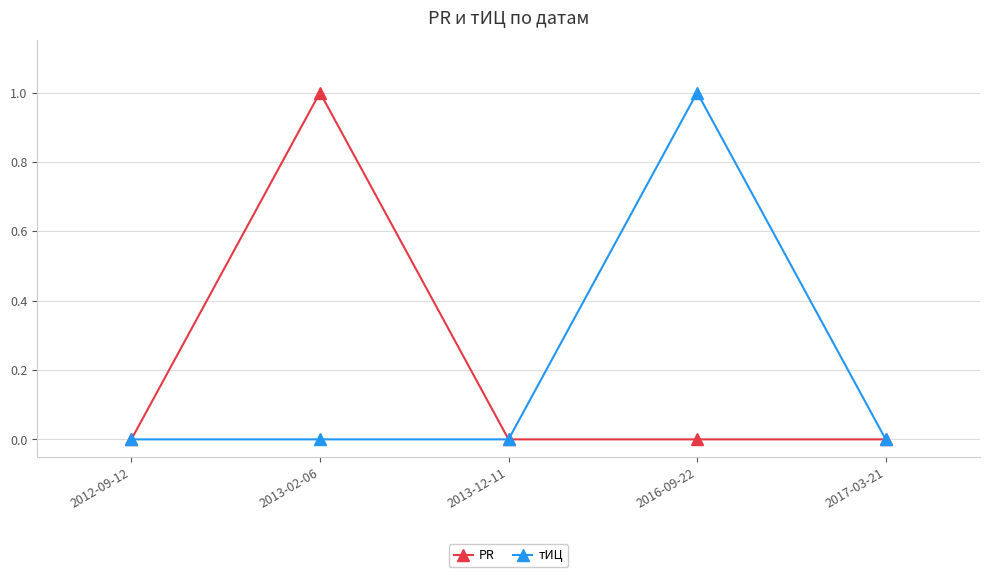

Reading left to right, transcribe all the data shown in this chart.

PR: 0	1	0	0	0
тИЦ: 0	0	0	1	0